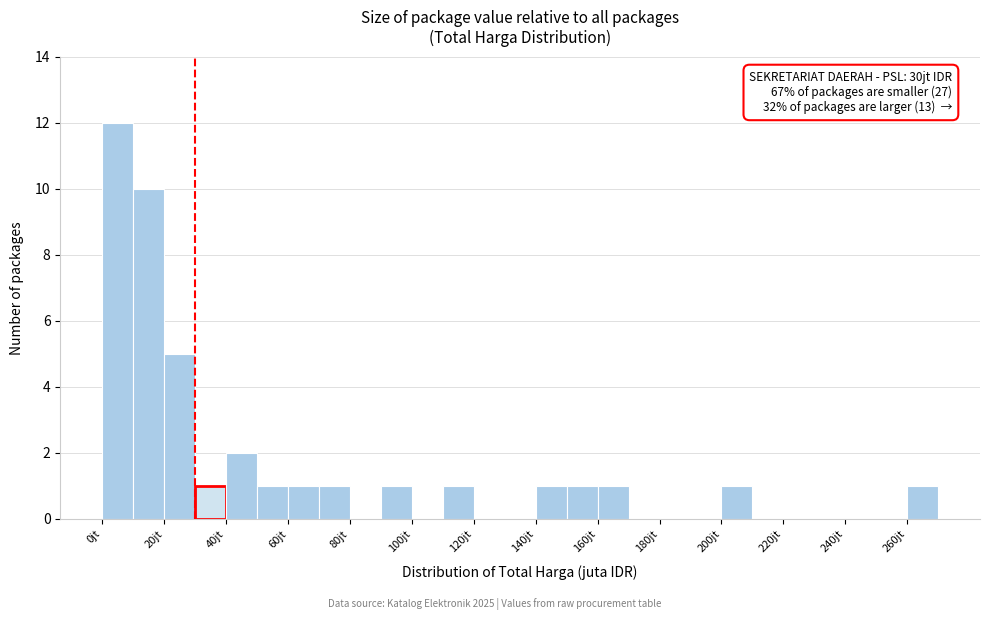

Which range on the x-axis has the tallest bar?

0 to 10